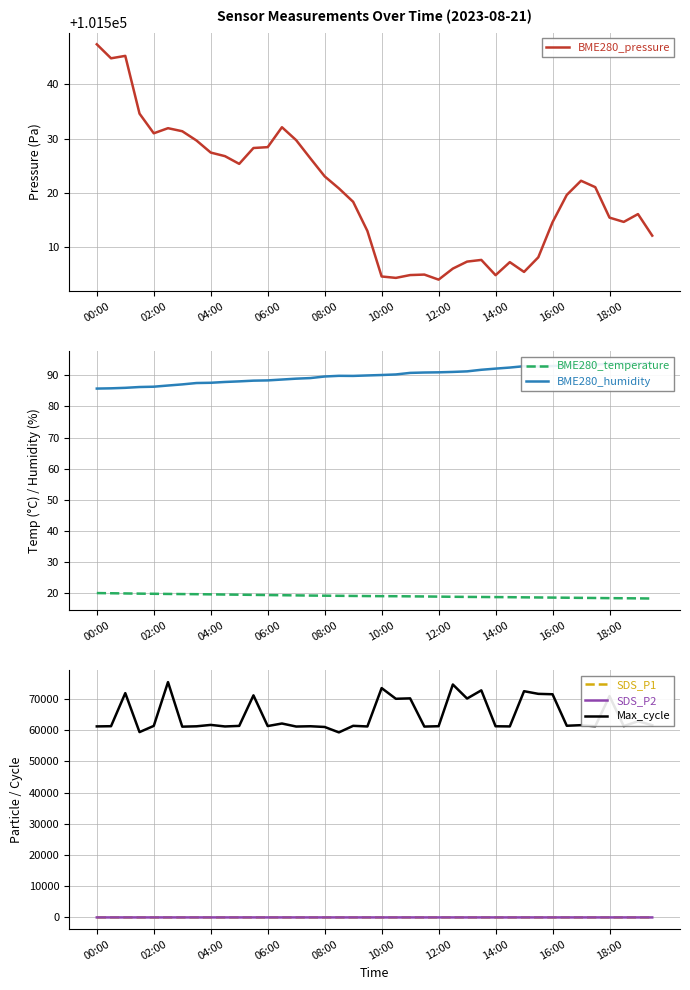

True or false: Max_cycle and SDS_P1 intersect in this chart.

False